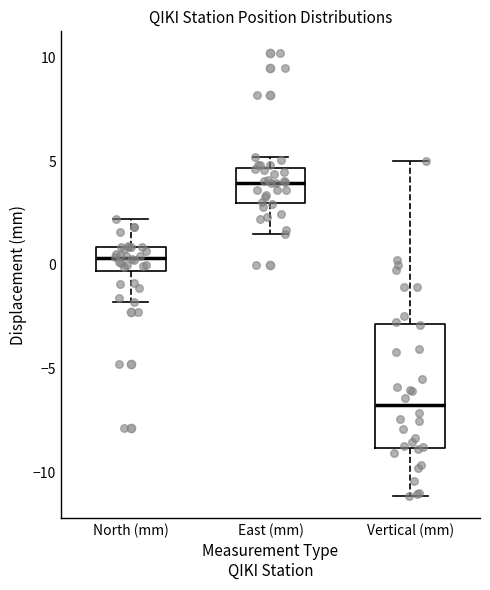

Reading left to right, transcribe this box plot: for each box, give where its median line is, the range the box spans, and where its two whiskers end, as read against the y-axis. The values are not printed on the chart, so give them approximately, as read against the axis.

North (mm): median 0.5, box -0.5 to 1.0, whiskers -2.0 to 2.0
East (mm): median 4.0, box 3.0 to 4.5, whiskers 1.5 to 5.0
Vertical (mm): median -7.0, box -9.0 to -3.0, whiskers -11.0 to 5.0